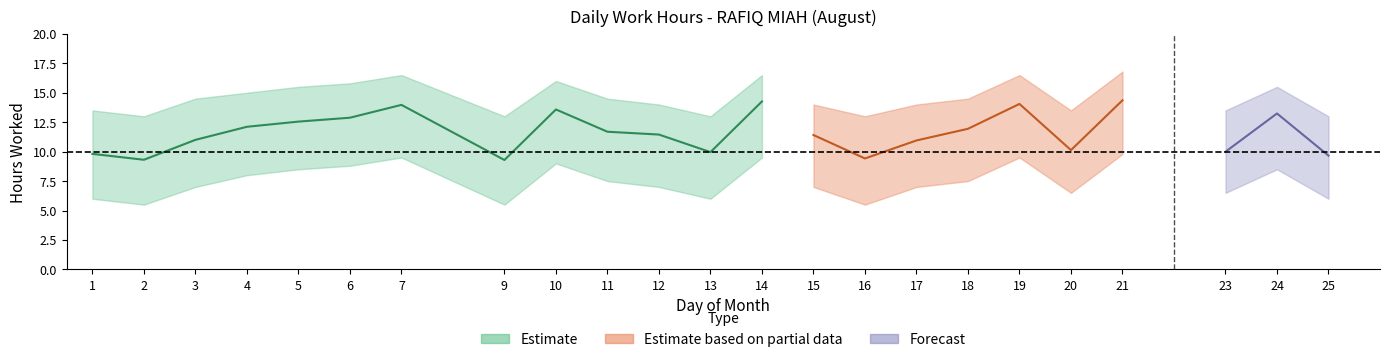

What is the minimum value for lower?

5.5